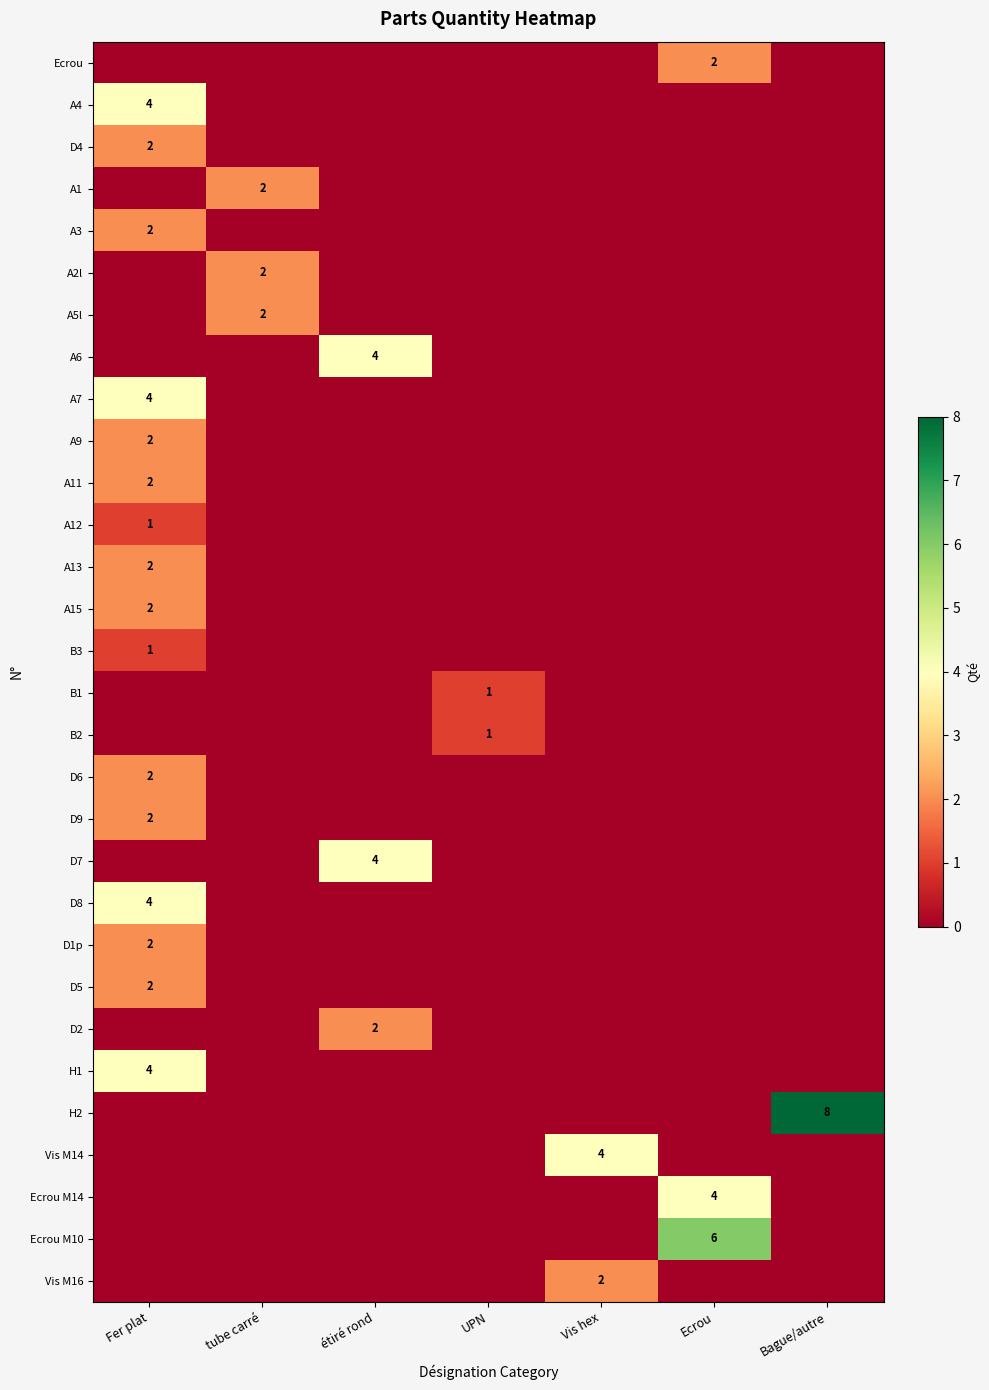

The Vis M14 series shows 6 at Vis hex. True or false?

False